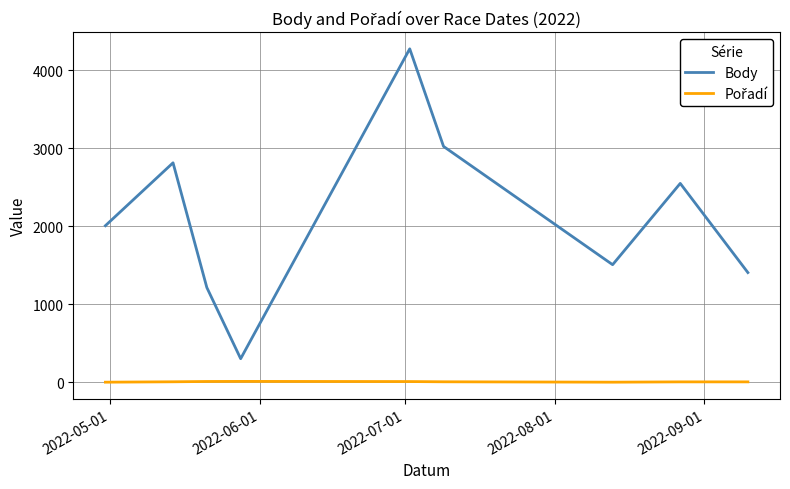

Which series has the widest spread of values?

Body